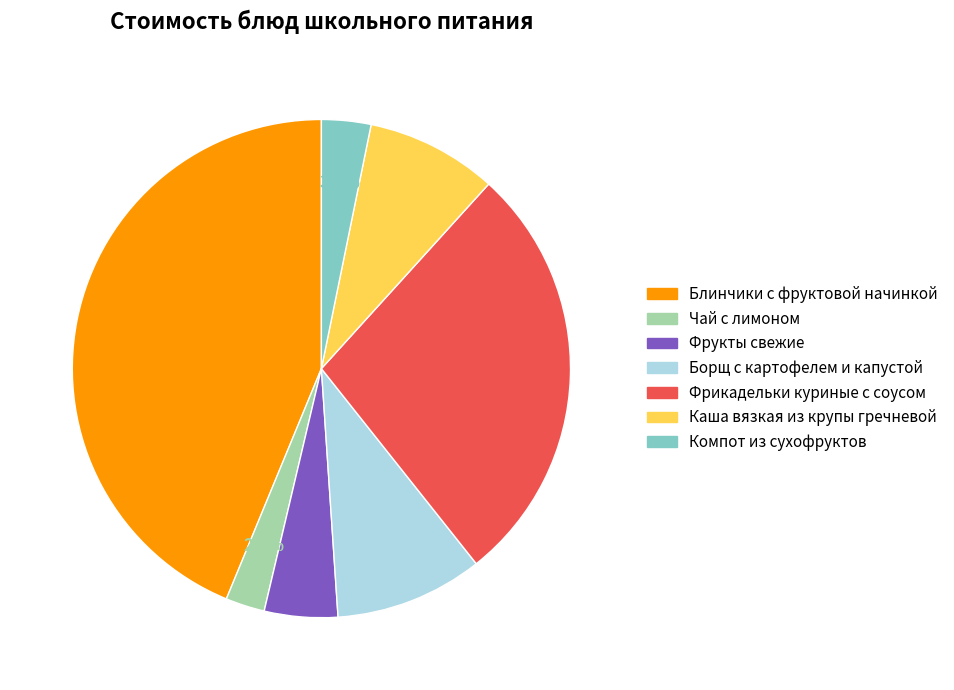

To the nearest percent, what is the combined percentage of Чай с лимоном and Борщ с картофелем и капустой?

12%